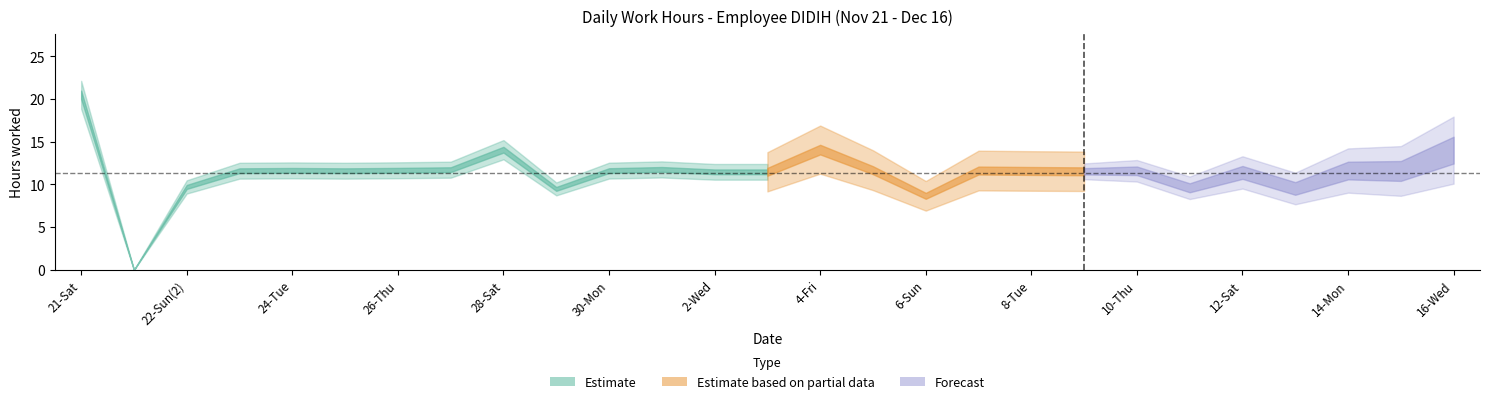

Reading left to right, transcribe all the data shown in this chart.

21-Sat=20.5	22-Sun(1)=0.0	22-Sun(2)=9.7	23-Mon=11.6	24-Tue=11.7	25-Wed=11.6	26-Thu=11.7	27-Fri=11.7	28-Sat=14.1	29-Sun=9.5	30-Mon=11.6	1-Tue=11.8	2-Wed=11.5	3-Thu=11.5	4-Fri=14.1	5-Sat=11.7	6-Sun=8.7	7-Mon=11.6	8-Tue=11.6	9-Wed=11.5	10-Thu=11.6	11-Fri=9.6	12-Sat=11.4	13-Sun=9.5	14-Mon=11.6	15-Tue=11.6	16-Wed=14.0